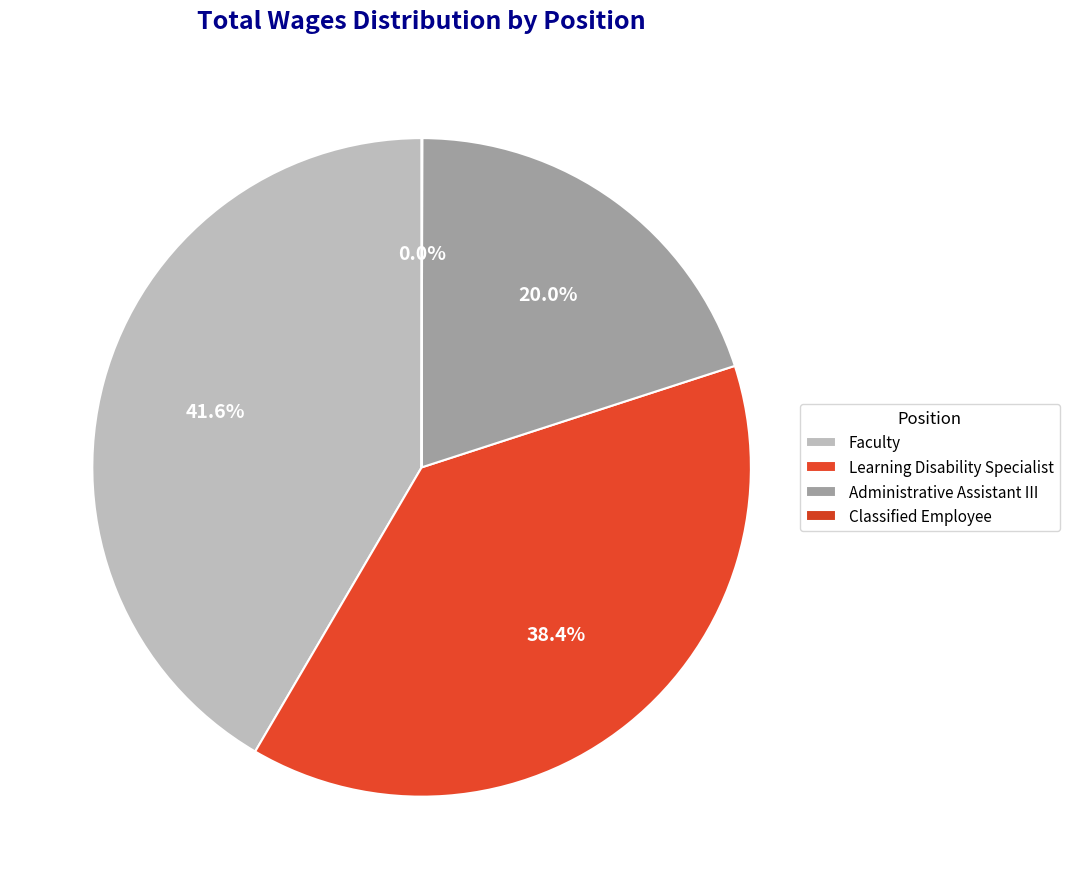

To the nearest percent, what is the combined percentage of Faculty and Learning Disability Specialist?

80%